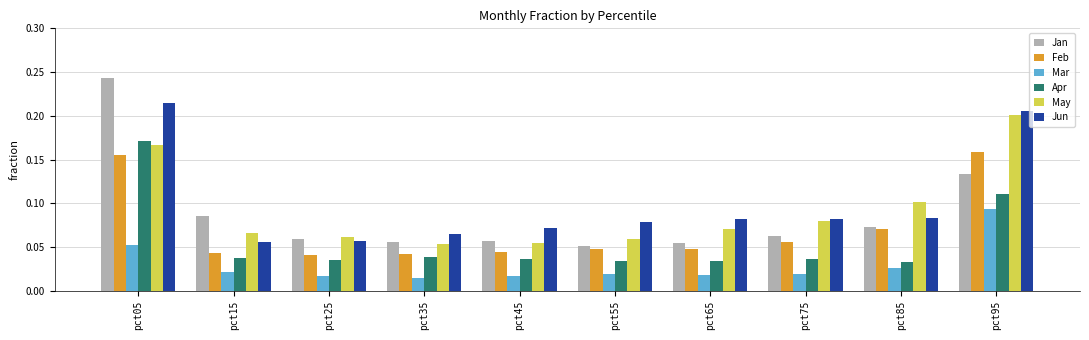

How many bars are there in total?

60